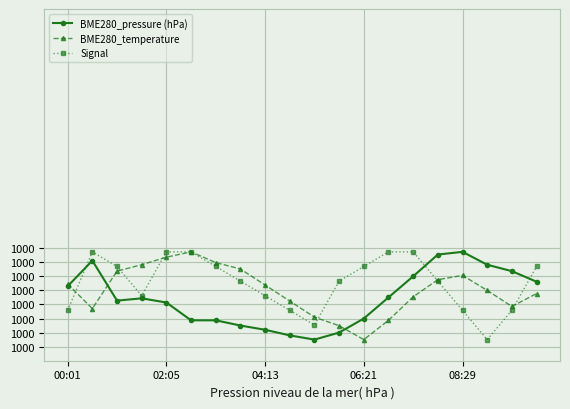

What are all the series names shown in the legend?

BME280_pressure (hPa), BME280_temperature, Signal